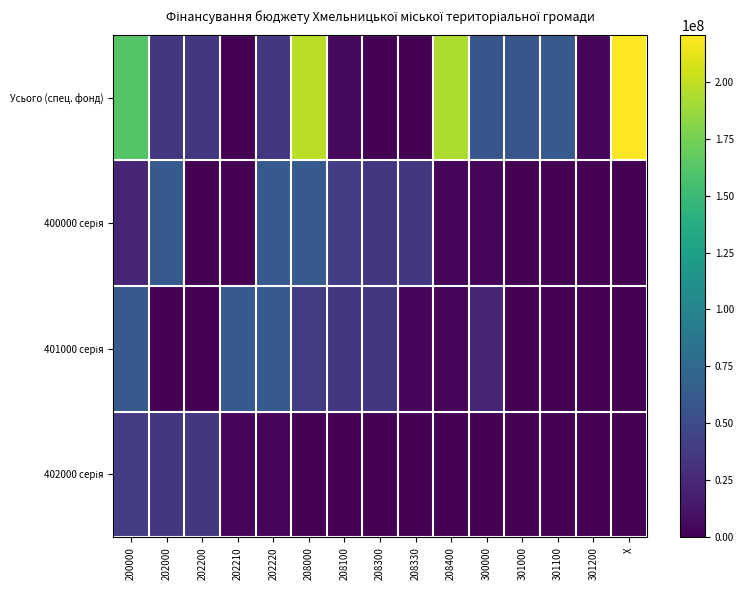

What is the maximum value shown in the chart?

220546838.4